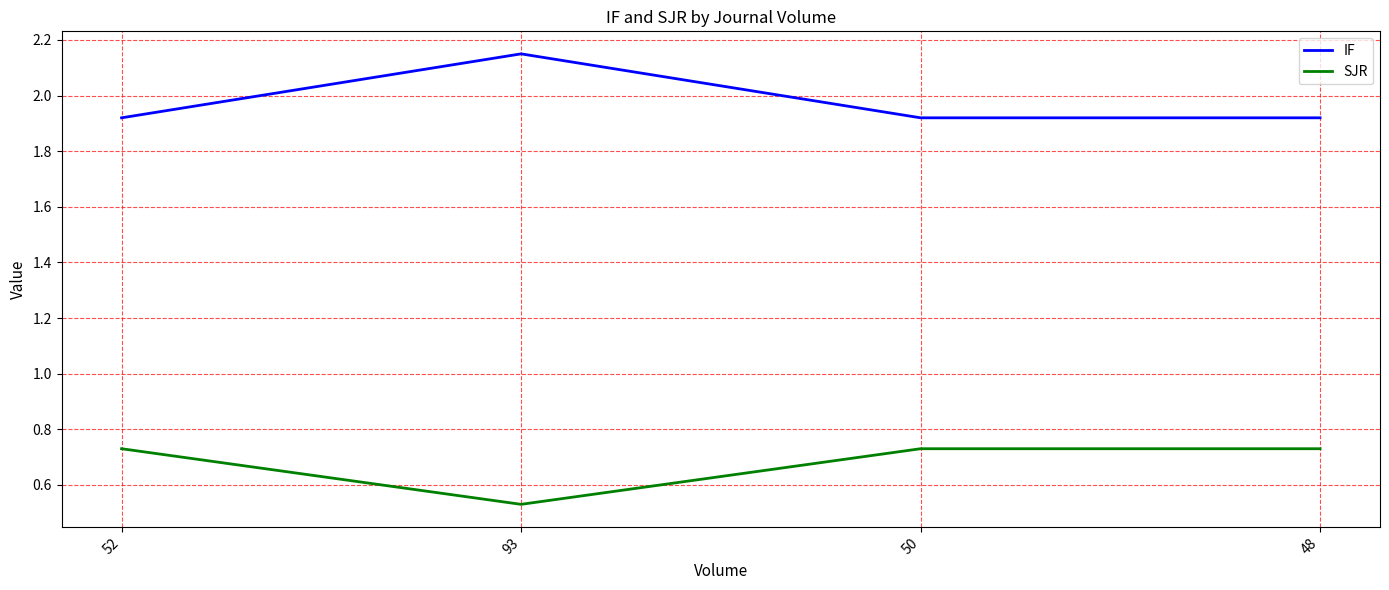

What is the spread (max minus min) of values at 52?

1.2